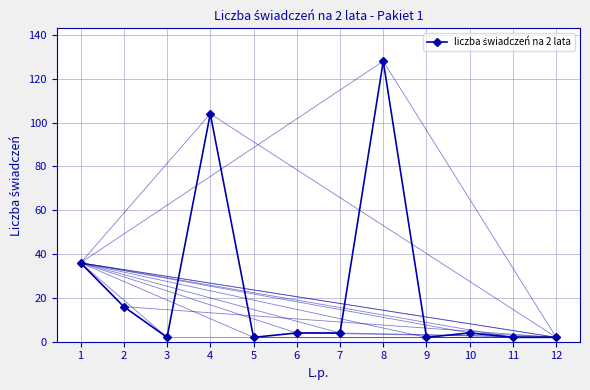

Which has a higher value, 2 or 9?

2